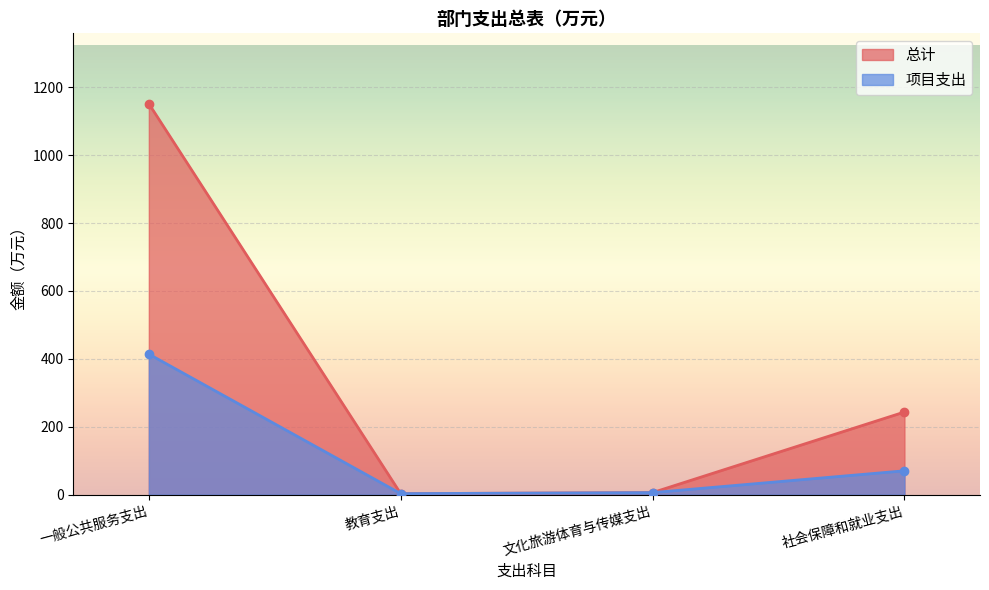

What is the difference between the second highest and second lowest values in the 总计 series?

237.3